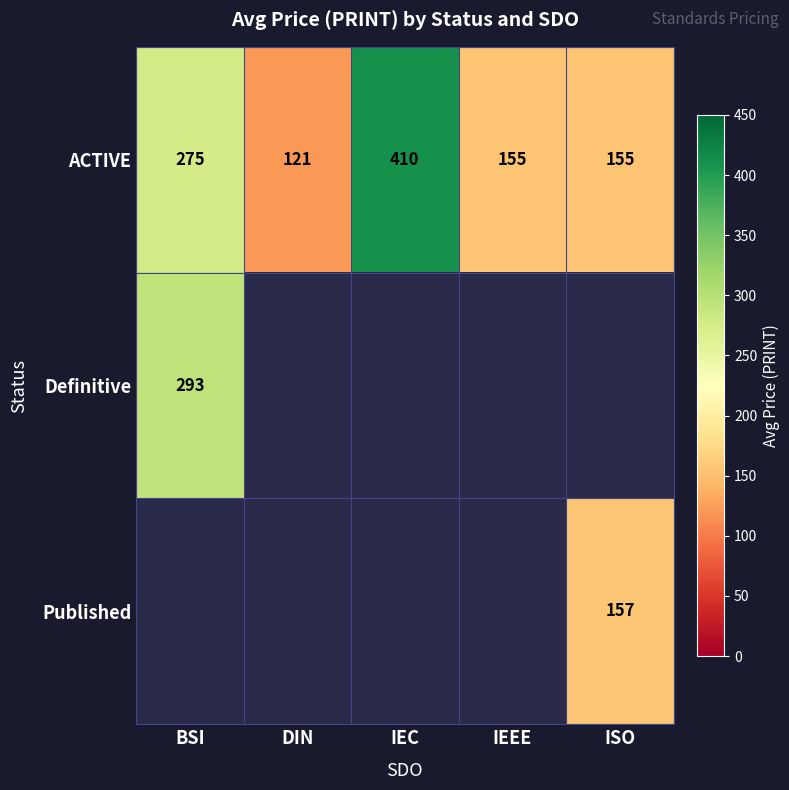

Between IEC and BSI, which is larger?

IEC